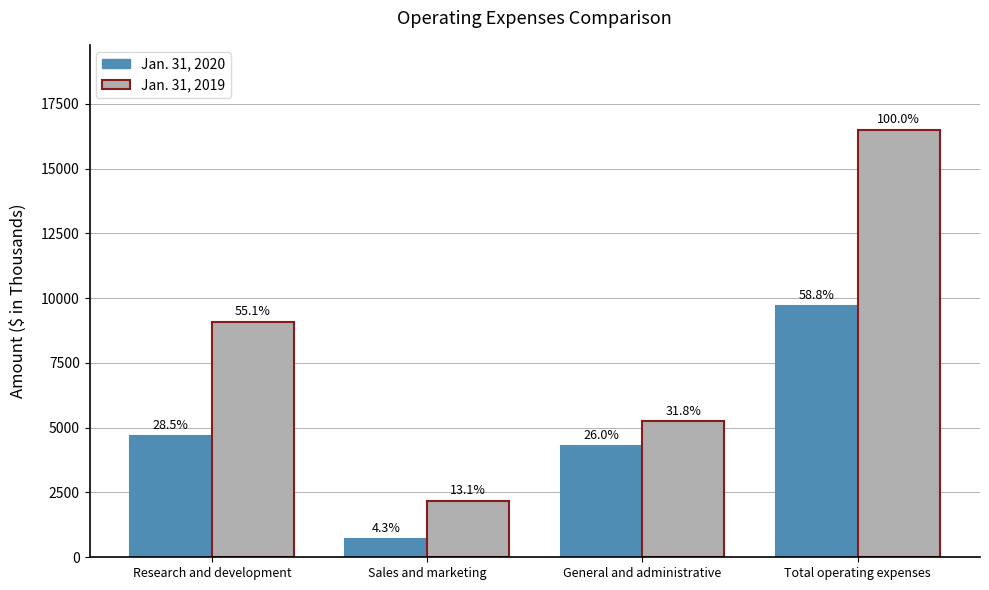

How many bars are there in each group?

2